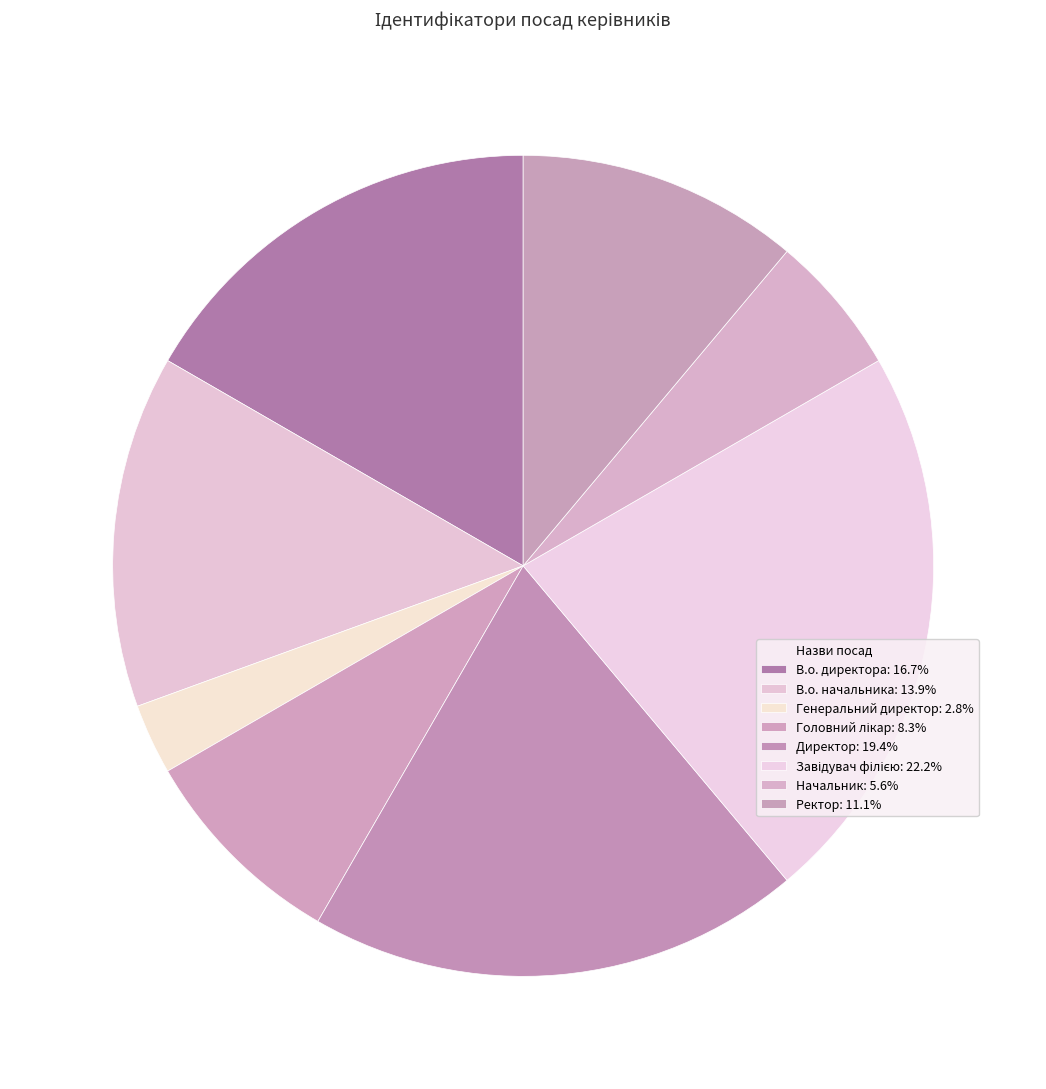

How many segments does this pie chart have?

8